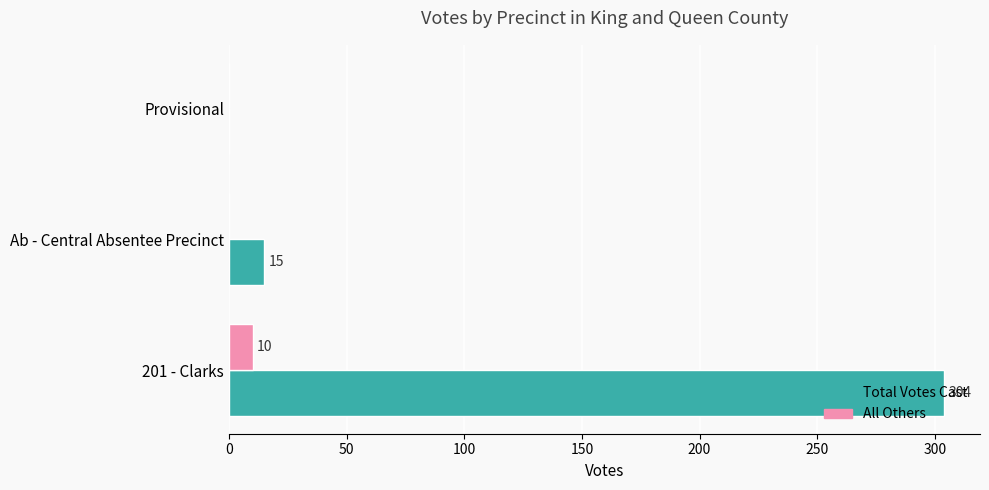

The value of All Others at Provisional is 0. True or false?

True